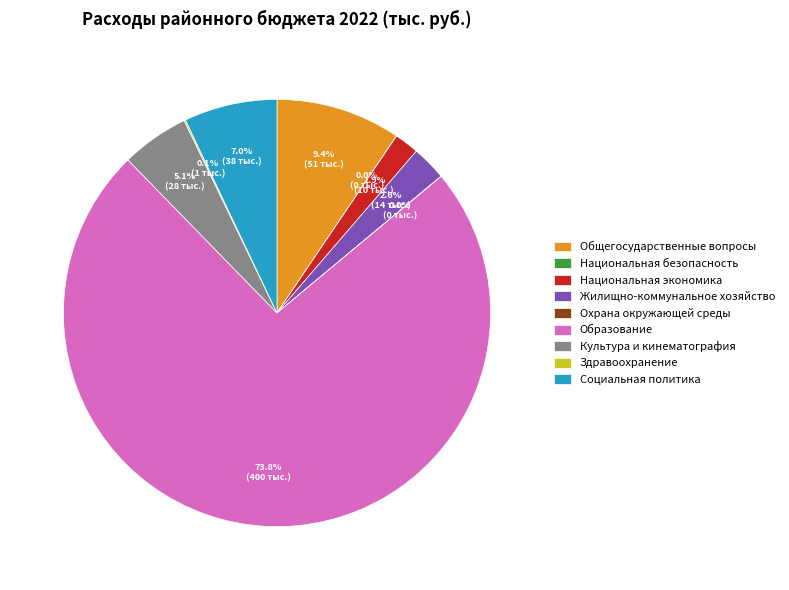

Approximately how many times larger is the value at Культура и кинематография compared to Жилищно-коммунальное хозяйство?

2.0